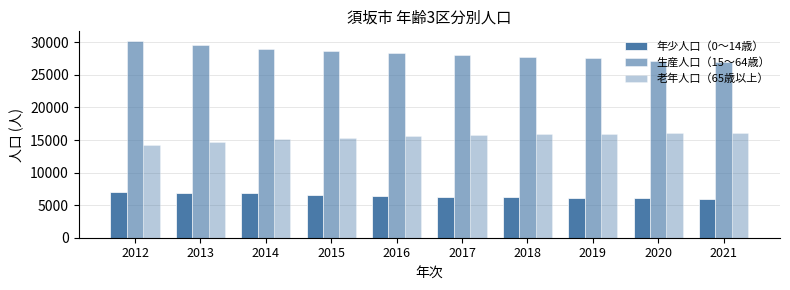

How many bars are there in total?

30